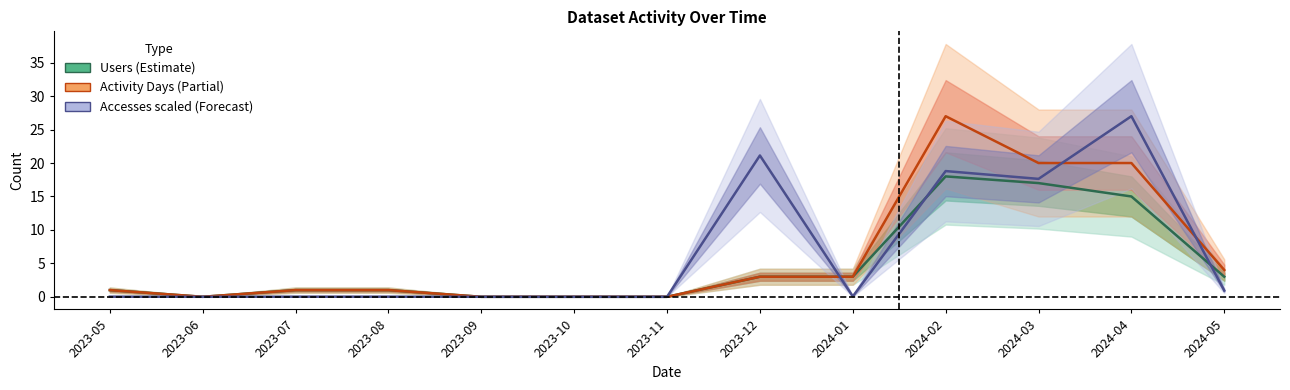

The Accesses (scaled) series shows 9.1 at 2023-10. True or false?

False